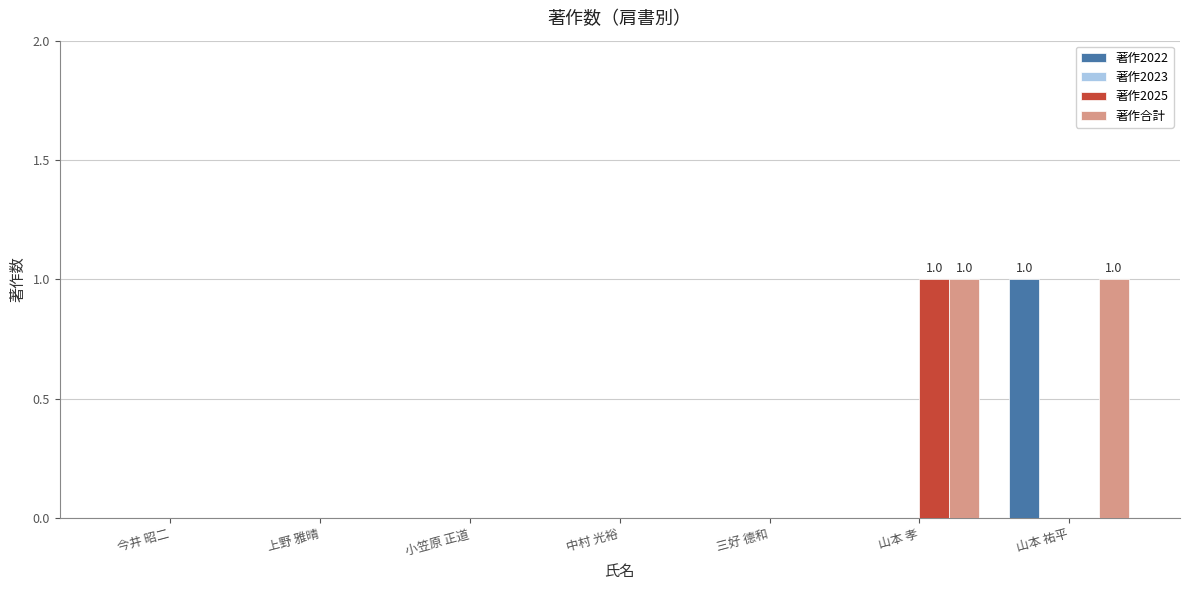

The value of 著作2025 at 三好 德和 is -1. True or false?

False